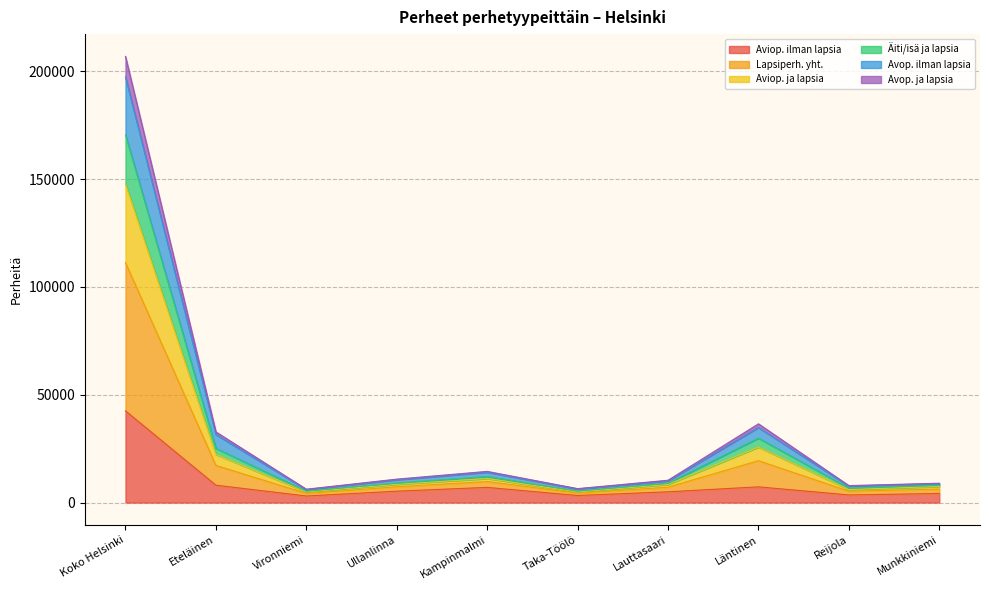

What is the label of the 5th point from the left?

Kampinmalmi